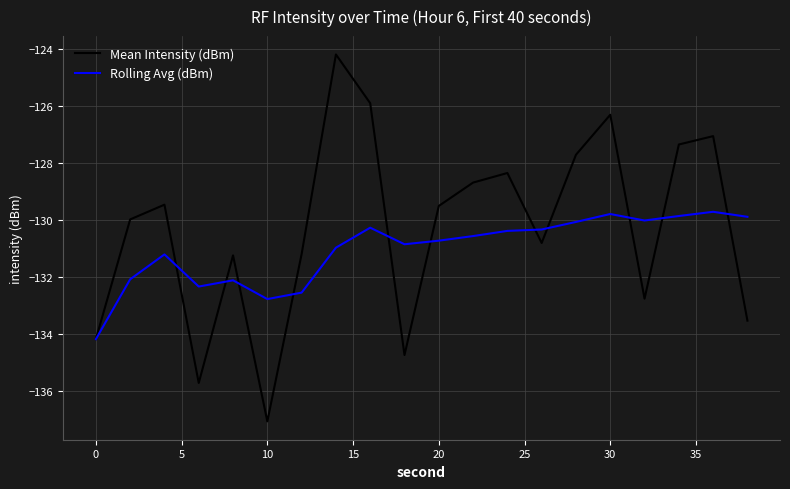

Which series has the largest range (max minus min)?

Mean Intensity (dBm)